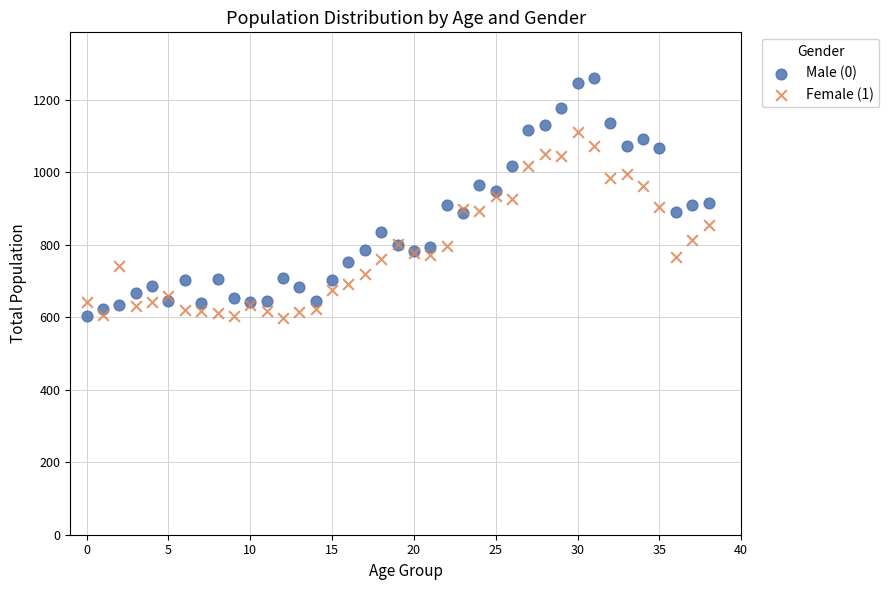

Which series contains the highest Y value?

Male (0)